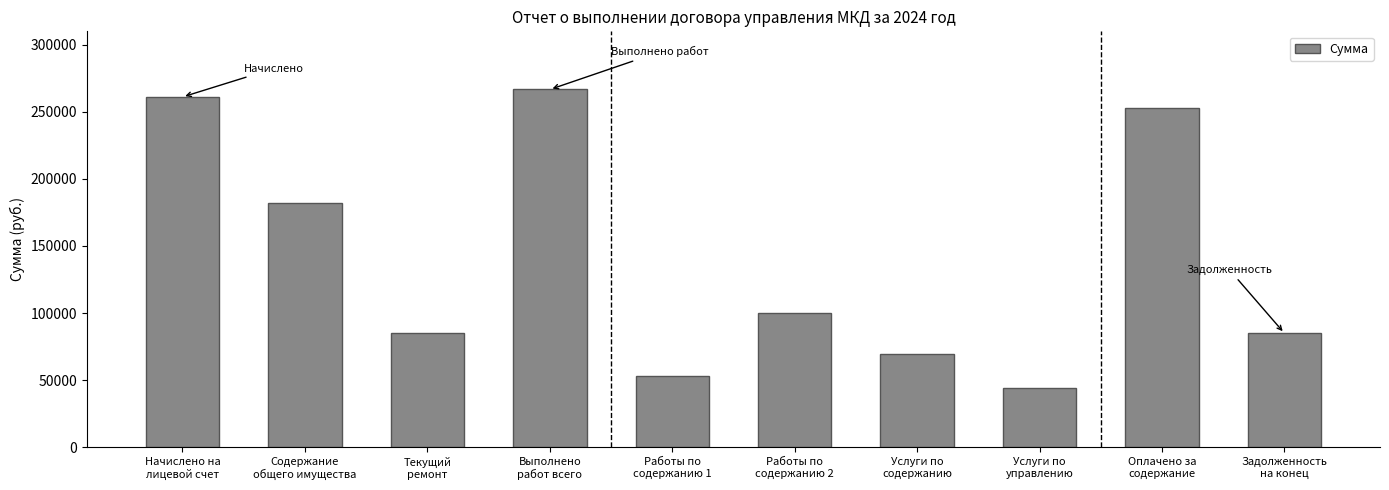

Which category has the highest value across all series?

Выполнено
работ всего